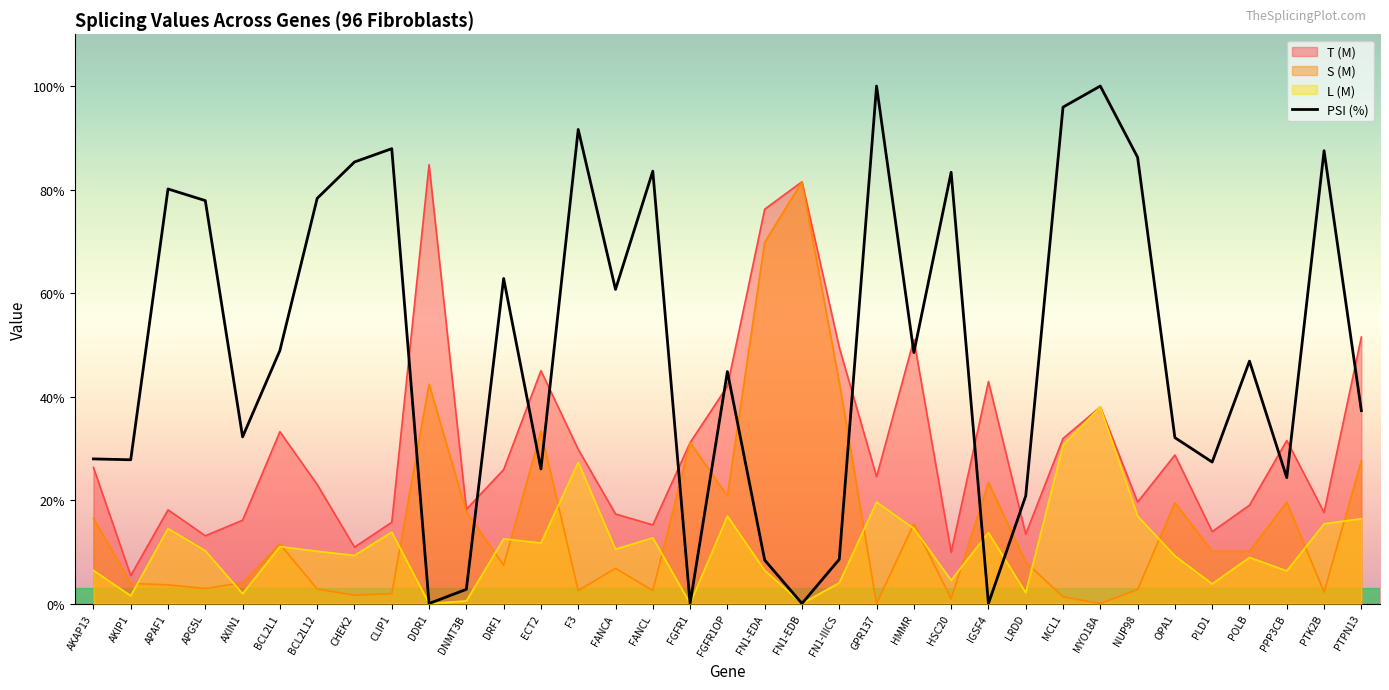

How many lines are shown in the chart?

4